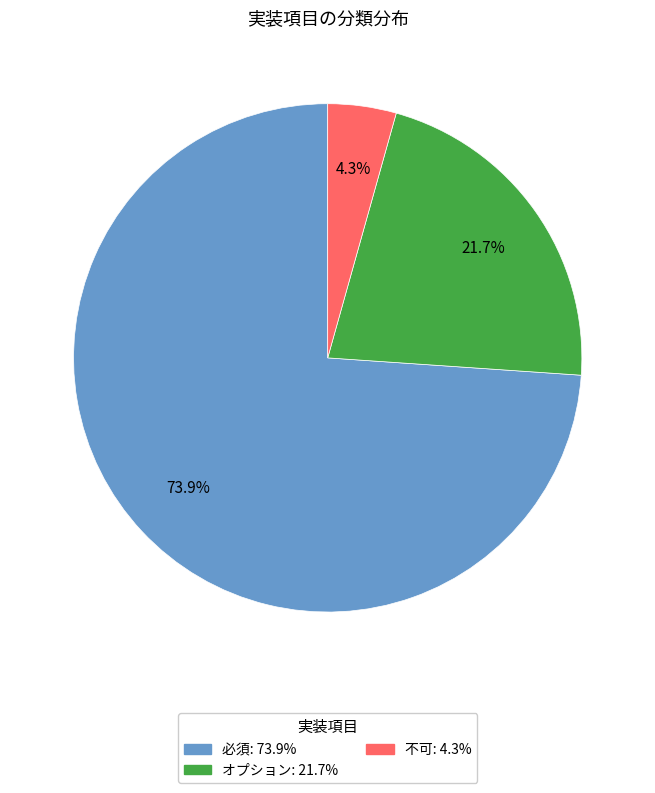

The 不可 slice represents 4% of the pie. True or false?

True